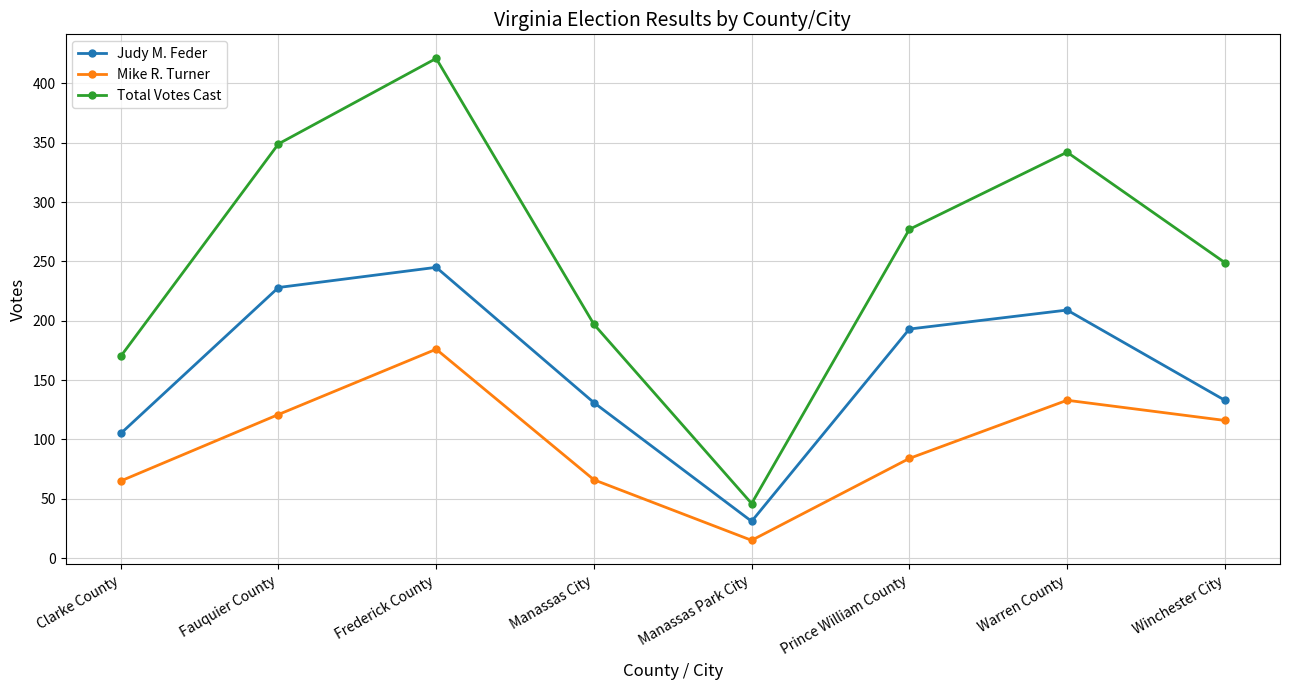

Which series has the largest total across all categories?

Total Votes Cast